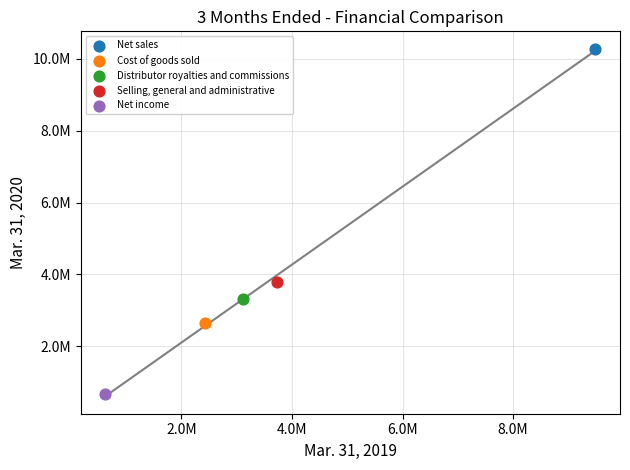

Which series reaches the maximum Y coordinate?

Net sales